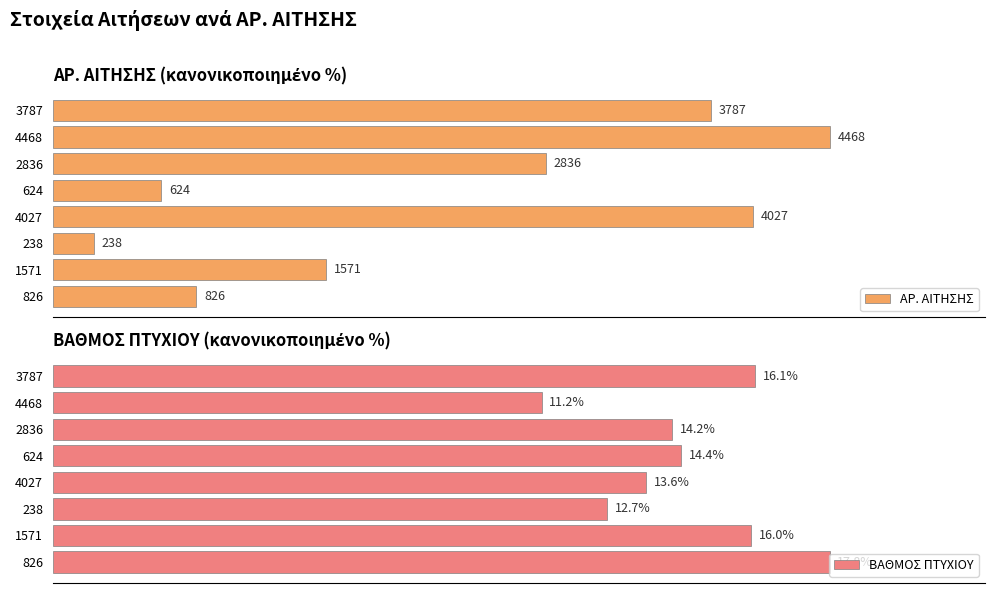

Does the chart contain stacked bars?

No